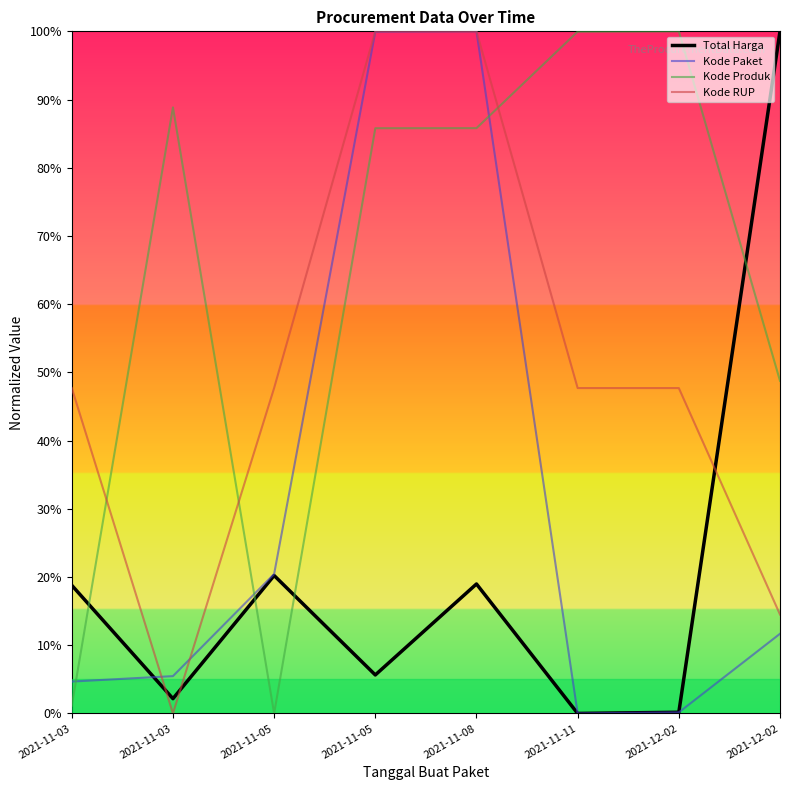

Which series has the largest range (max minus min)?

Total Harga